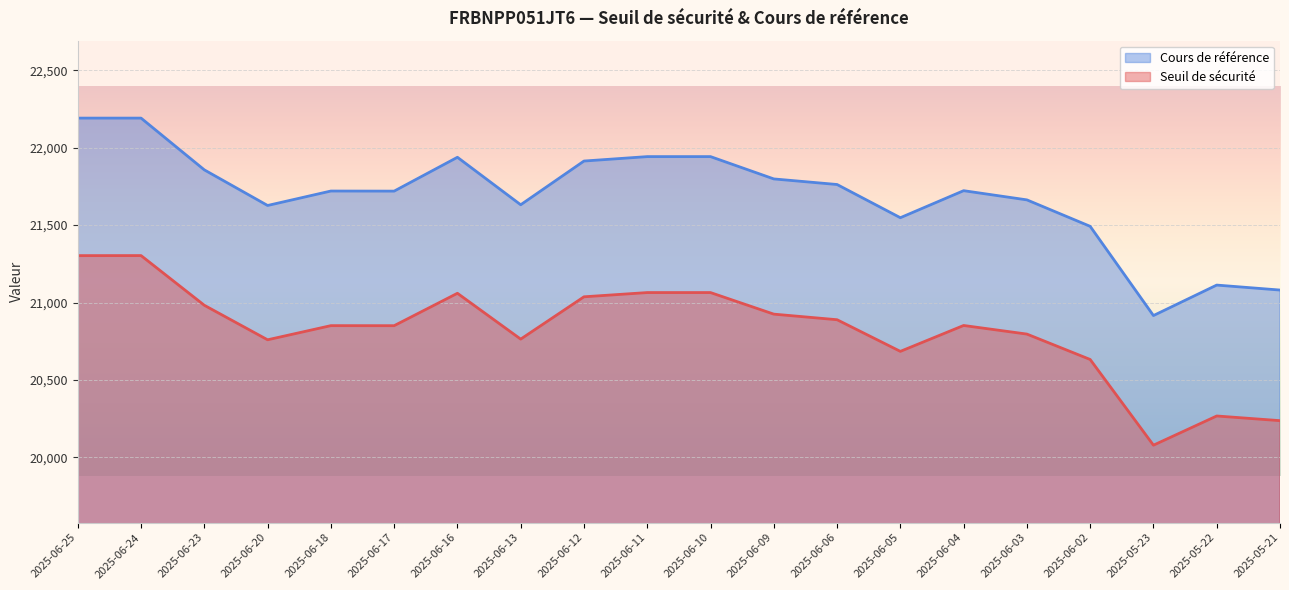

Which series has the widest spread of values?

Cours de référence